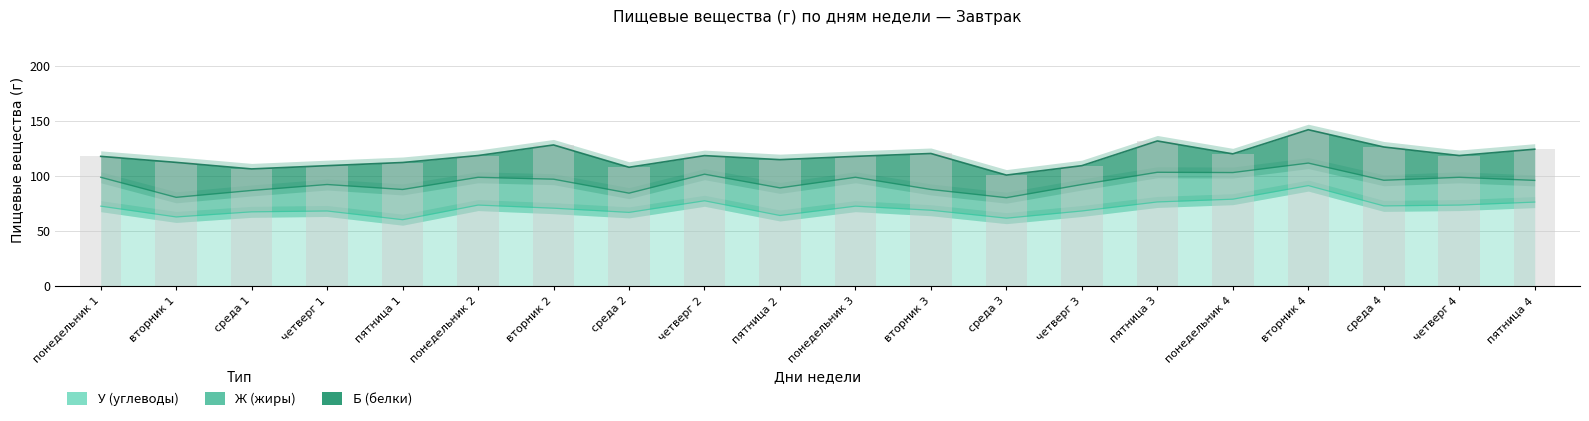

Which label corresponds to the smallest value in the chart?

четверг 2